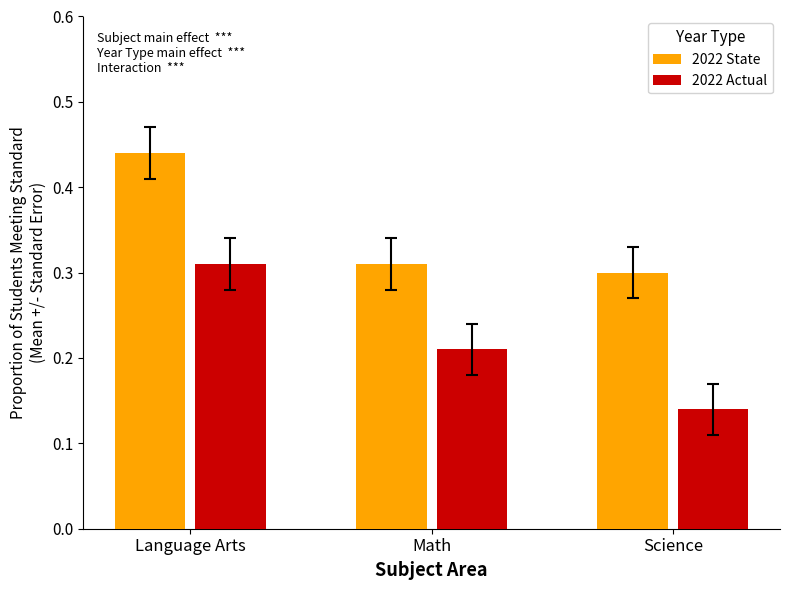

Which series has the largest range (max minus min)?

2022 Actual